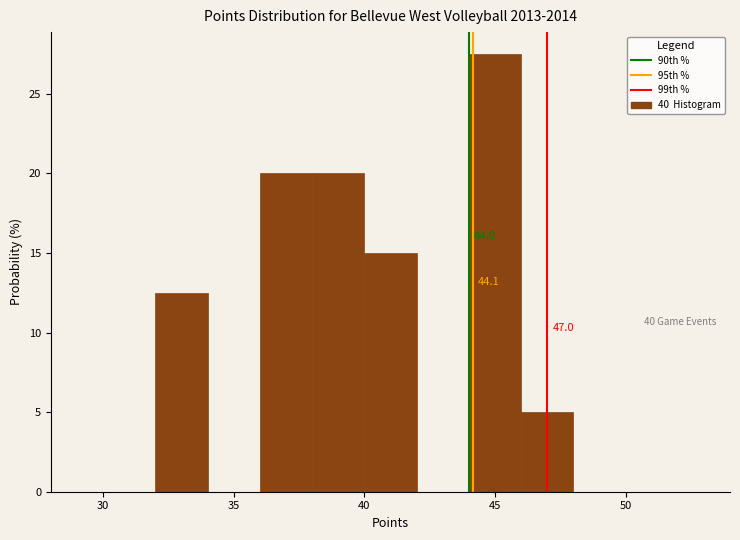

Which range on the x-axis has the tallest bar?

44 to 46